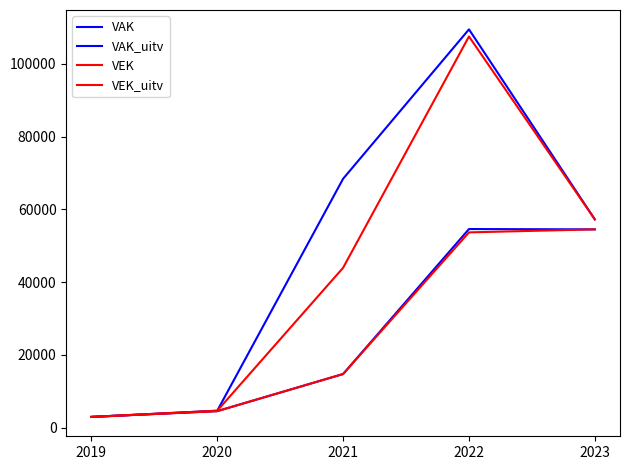

The value of VEK at 2020 is 2303. True or false?

False